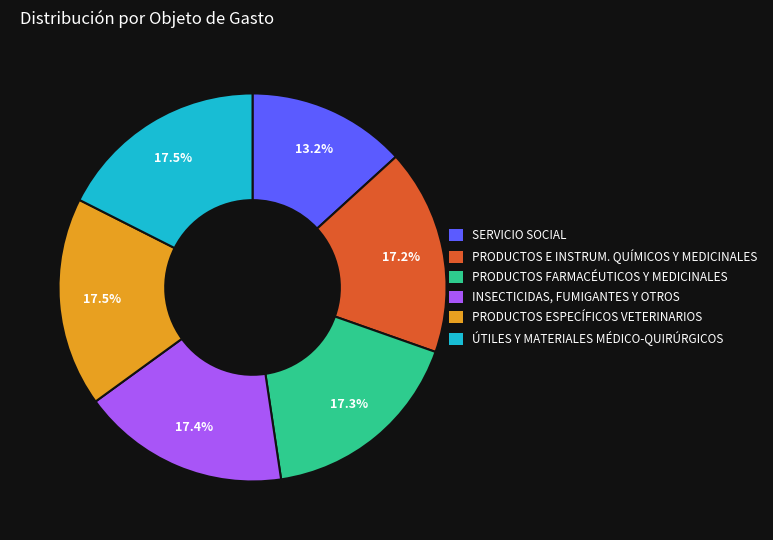

The PRODUCTOS E INSTRUM. QUÍMICOS Y MEDICINALES slice represents 17% of the pie. True or false?

True